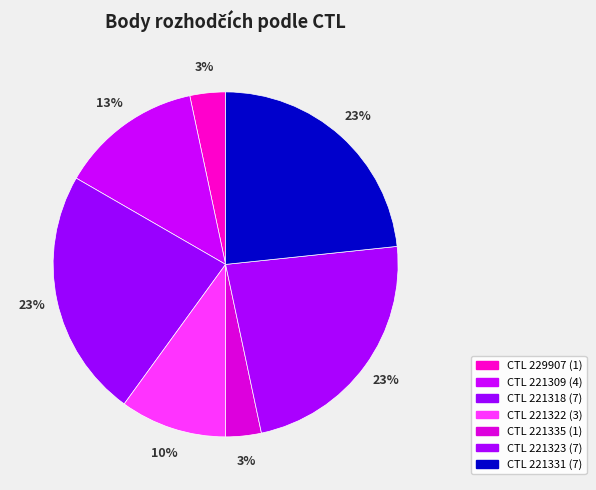

How many segments does this pie chart have?

7